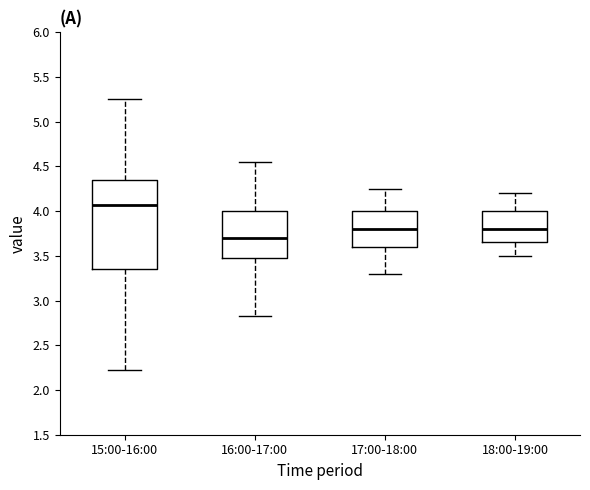

Reading left to right, transcribe this box plot: for each box, give where its median line is, the range the box spans, and where its two whiskers end, as read against the y-axis. The values are not printed on the chart, so give them approximately, as read against the axis.

15:00-16:00: median 4.05, box 3.35 to 4.35, whiskers 2.20 to 5.25
16:00-17:00: median 3.70, box 3.50 to 4.00, whiskers 2.85 to 4.55
17:00-18:00: median 3.80, box 3.60 to 4.00, whiskers 3.30 to 4.25
18:00-19:00: median 3.80, box 3.65 to 4.00, whiskers 3.50 to 4.20